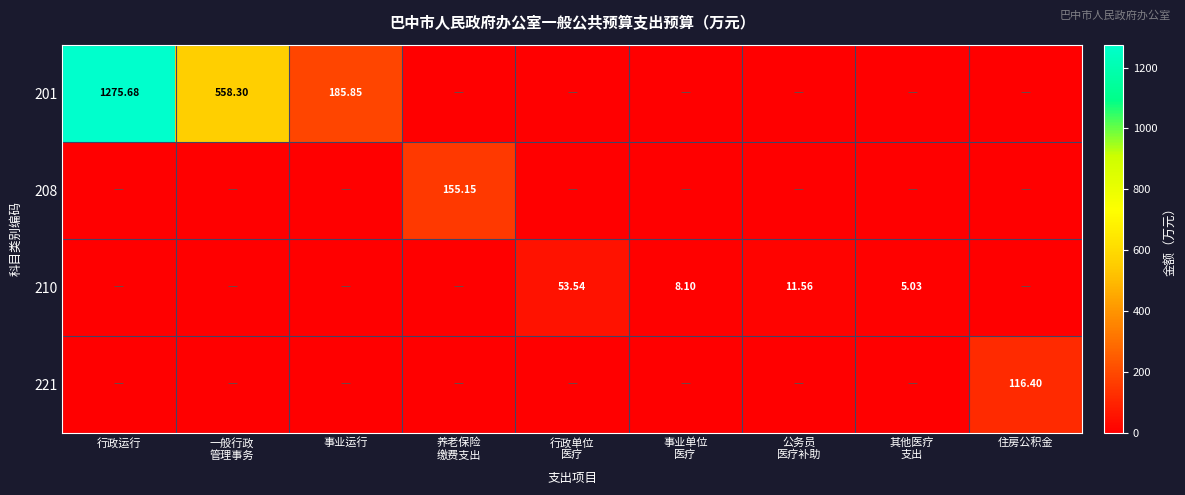

What is the sum of the 210 values at 事业单位 医疗 and 行政单位 医疗?

61.6